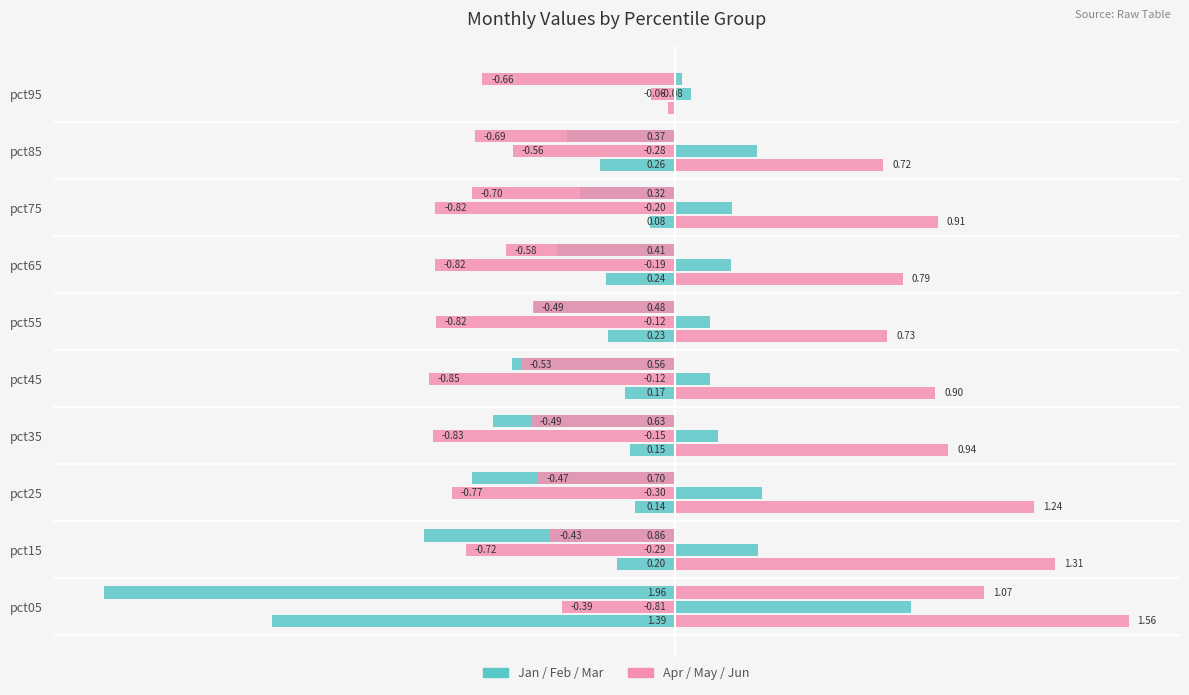

What is the label of the 3rd bar from the right?

1.0